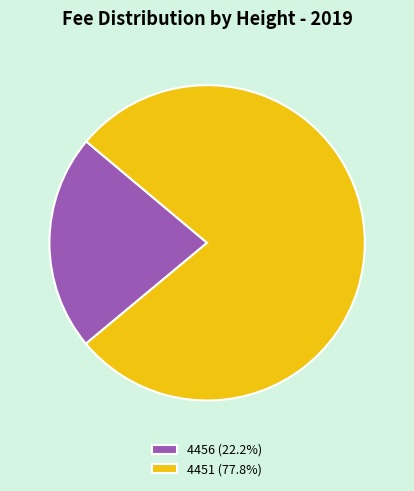

Rank the categories by value from highest to lowest.

4451, 4456